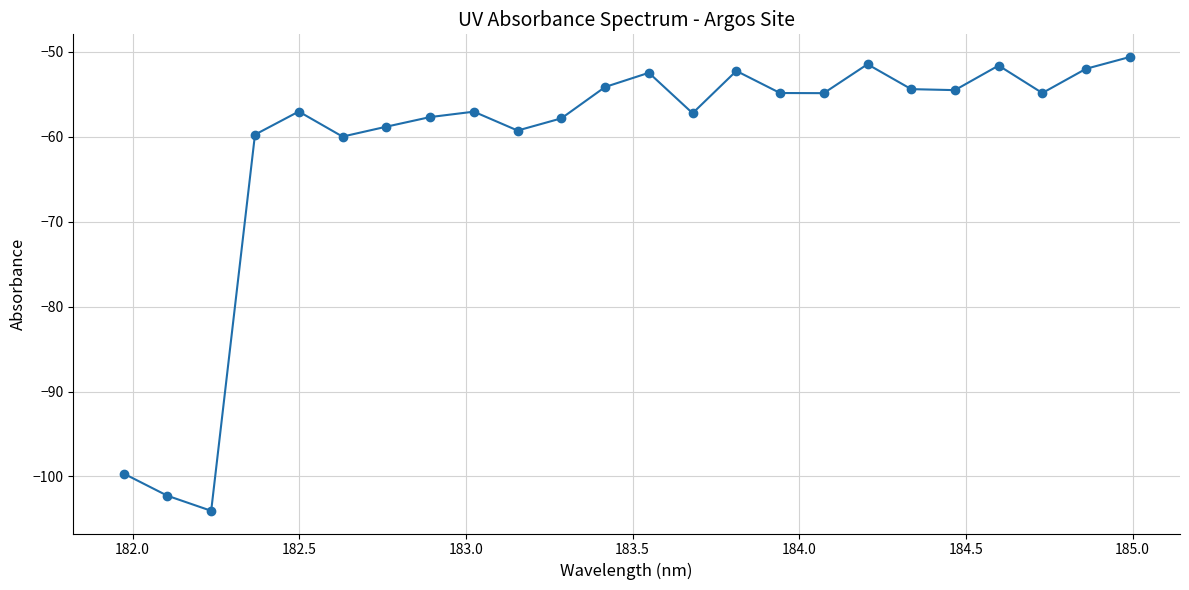

What is the value of the 22nd point from the left?

-54.8